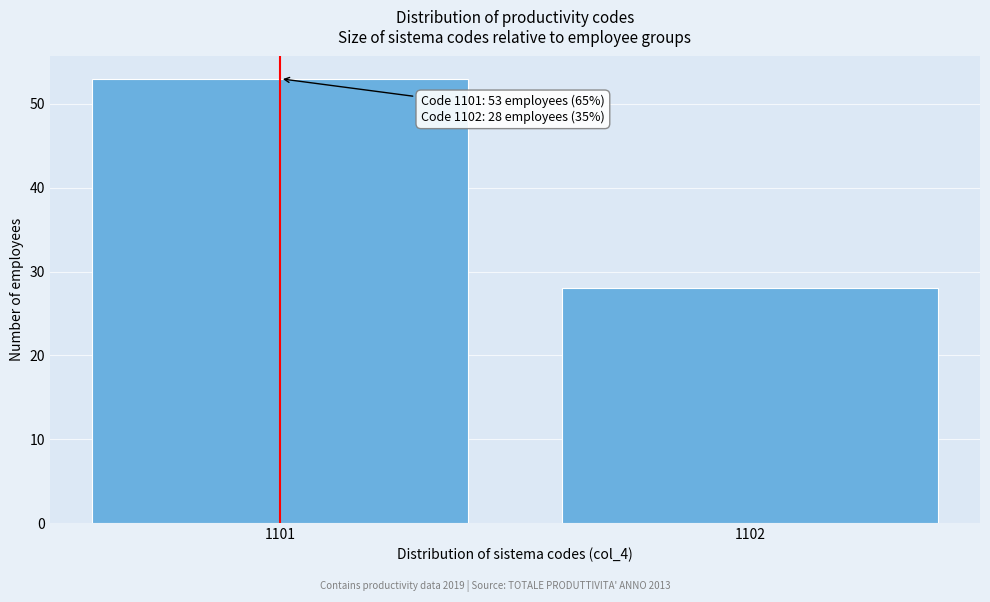

Reading left to right, list all the values displayed in this chart.

1101=53	1102=28